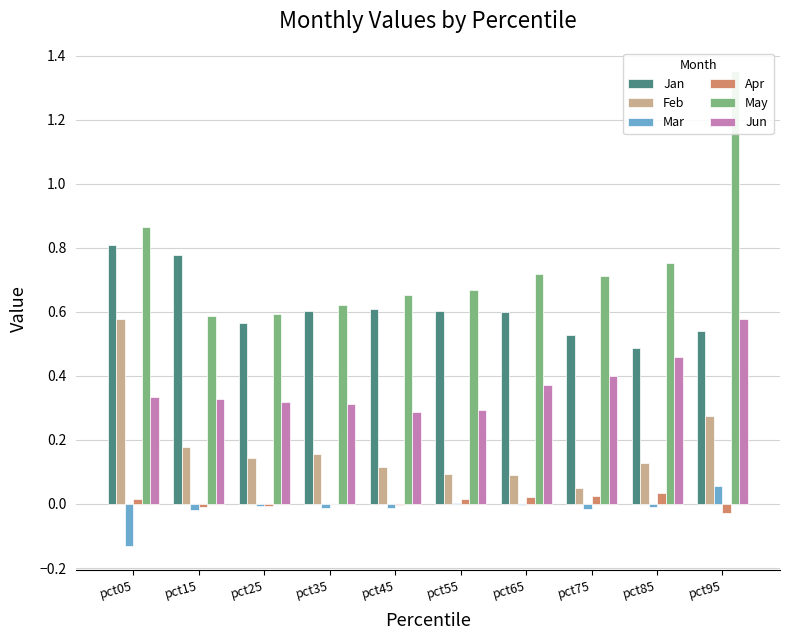

Reading left to right, transcribe all the data shown in this chart.

Jan: 0.8	0.8	0.6	0.6	0.6	0.6	0.6	0.5	0.5	0.5
Feb: 0.6	0.2	0.1	0.2	0.1	0.1	0.1	0.0	0.1	0.3
Mar: -0.1	-0.0	-0.0	-0.0	-0.0	0.0	-0.0	-0.0	-0.0	0.1
Apr: 0.0	-0.0	-0.0	0.0	-0.0	0.0	0.0	0.0	0.0	-0.0
May: 0.9	0.6	0.6	0.6	0.7	0.7	0.7	0.7	0.8	1.4
Jun: 0.3	0.3	0.3	0.3	0.3	0.3	0.4	0.4	0.5	0.6